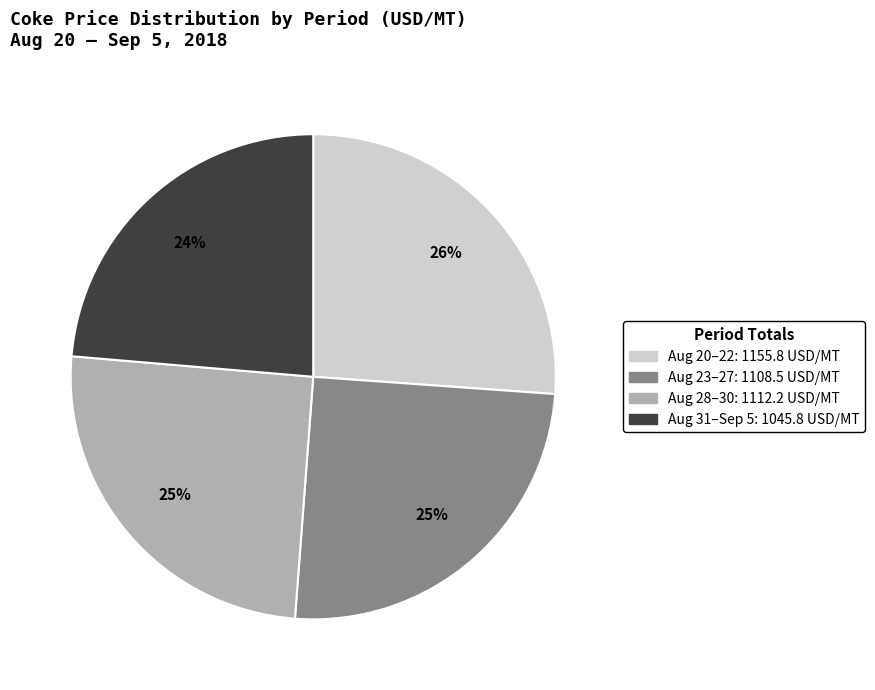

Is there a majority slice in this chart?

No